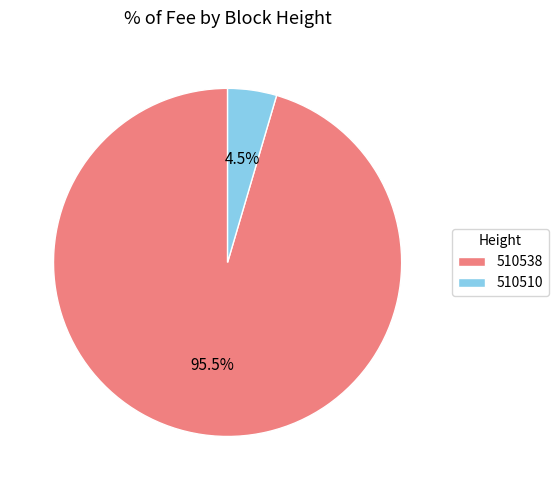

Count the number of slices in the pie.

2